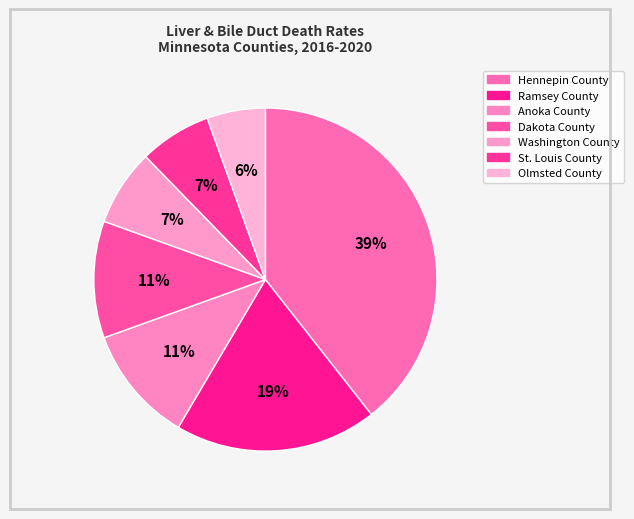

Is it true that Anoka County is 11% of the pie?

True